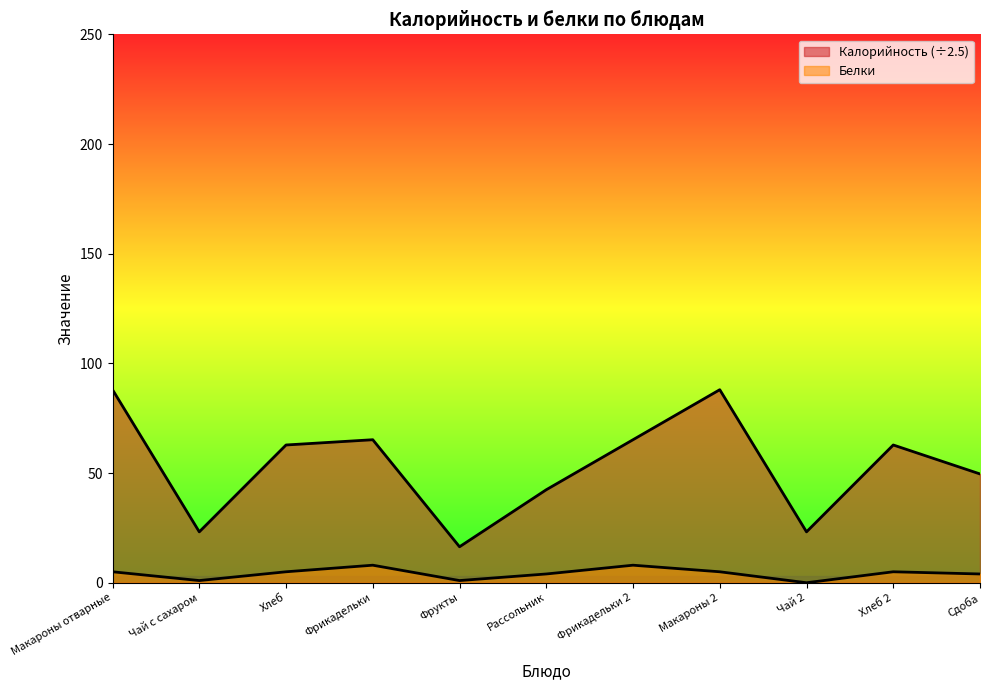

What is the difference between the second highest and second lowest values in the Калорийность series?

64.8